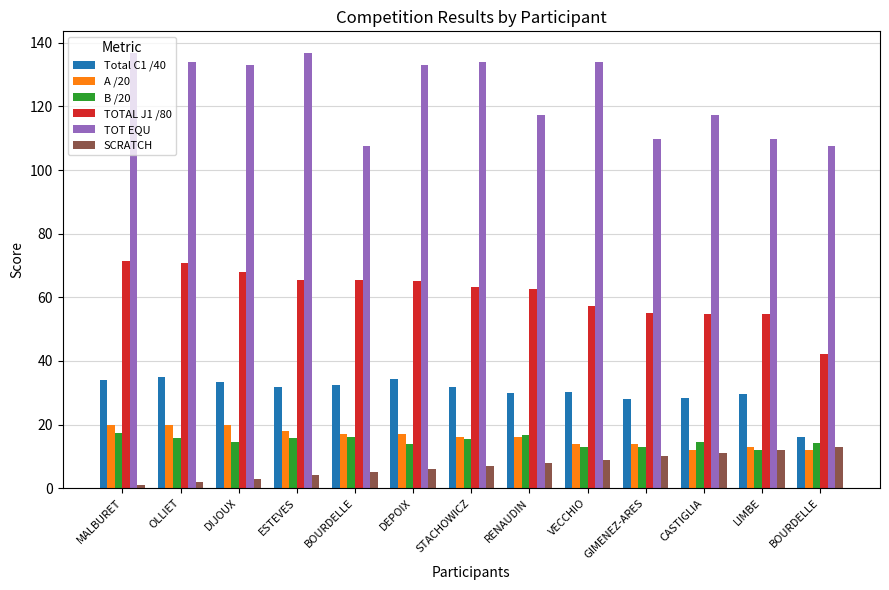

What are all the series names shown in the legend?

Total C1 /40, A /20, B /20, TOTAL J1 /80, TOT EQU, SCRATCH